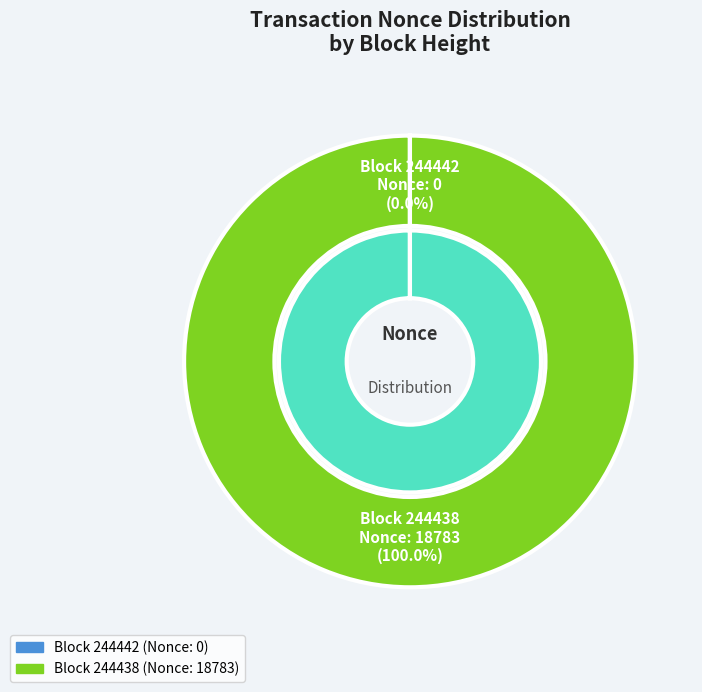

The 244438 slice represents 100% of the pie. True or false?

True